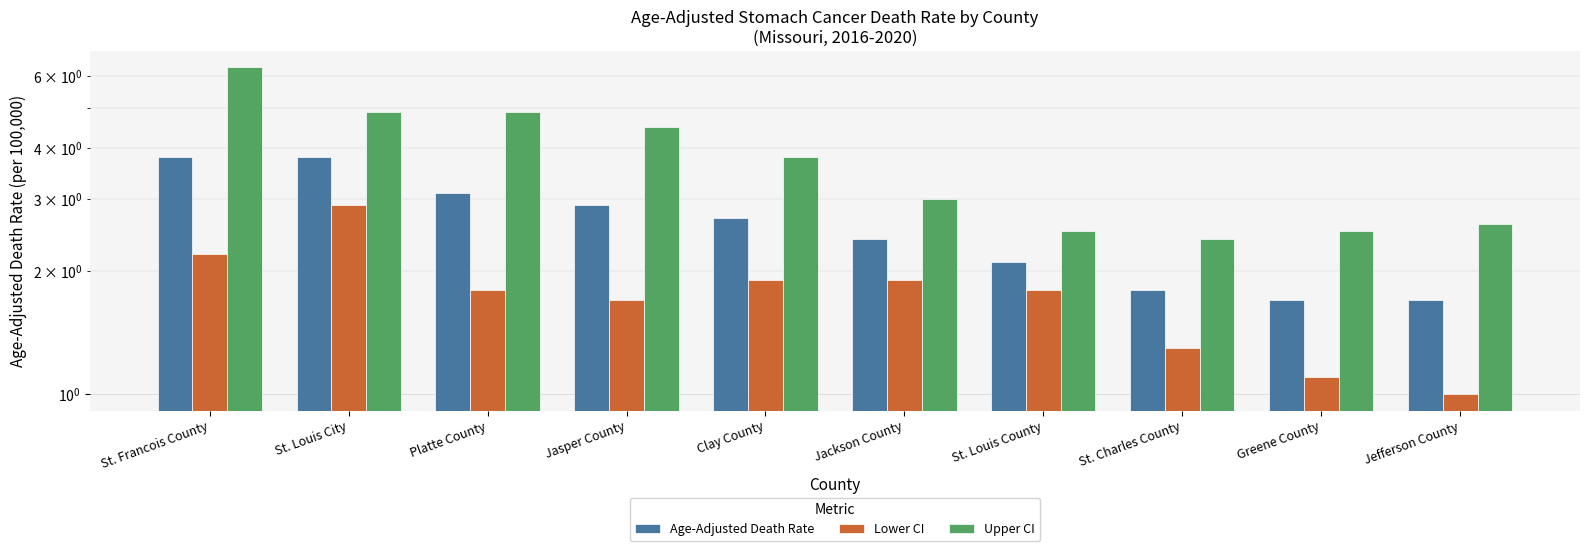

Reading left to right, extract all data points from this chart.

Age-Adjusted Death Rate: St. Francois County=3.8	St. Louis City=3.8	Platte County=3.1	Jasper County=2.9	Clay County=2.7	Jackson County=2.4	St. Louis County=2.1	St. Charles County=1.8	Greene County=1.7	Jefferson County=1.7
Lower CI: St. Francois County=2.2	St. Louis City=2.9	Platte County=1.8	Jasper County=1.7	Clay County=1.9	Jackson County=1.9	St. Louis County=1.8	St. Charles County=1.3	Greene County=1.1	Jefferson County=1.0
Upper CI: St. Francois County=6.3	St. Louis City=4.9	Platte County=4.9	Jasper County=4.5	Clay County=3.8	Jackson County=3.0	St. Louis County=2.5	St. Charles County=2.4	Greene County=2.5	Jefferson County=2.6